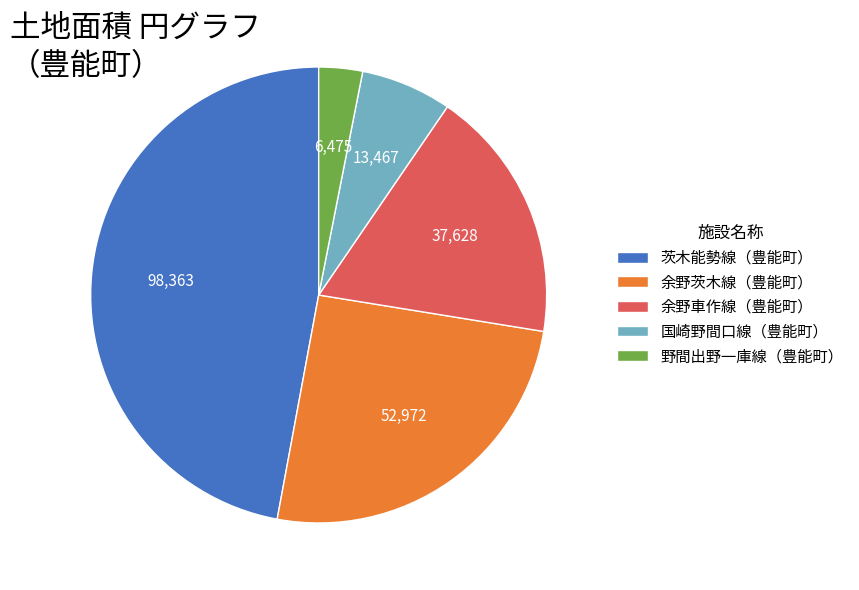

Which has a higher value, 余野車作線（豊能町） or 国崎野間口線（豊能町）?

余野車作線（豊能町）